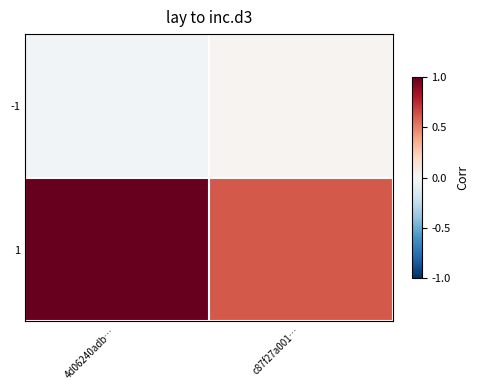

At which category does the chart reach its minimum across all series?

4d06240adb…